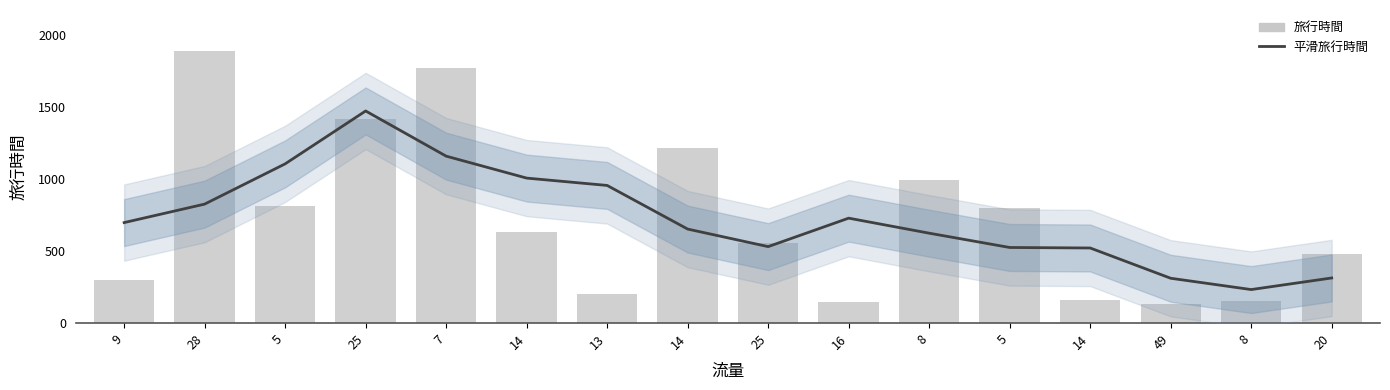

At which label is 旅行時間 closest to 1011?

8